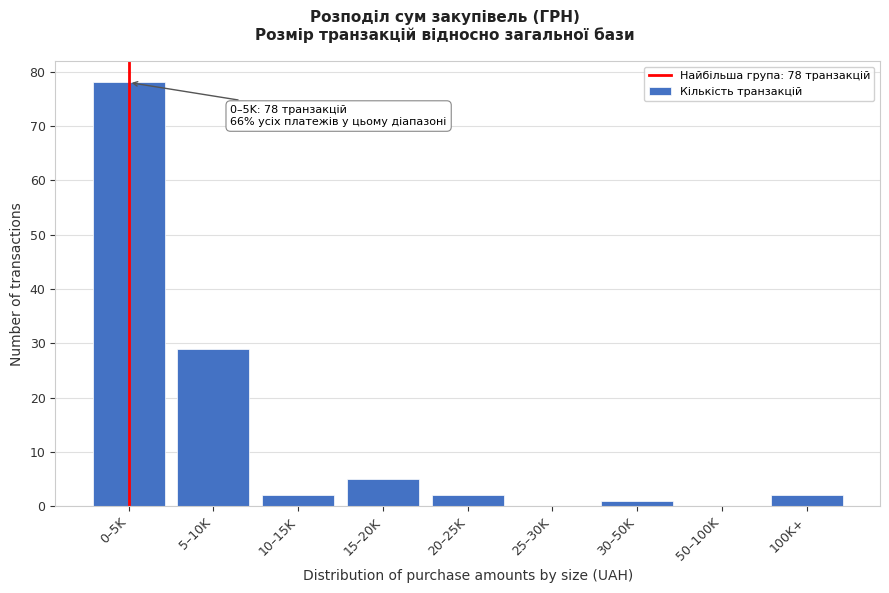

Reading left to right, extract all data points from this chart.

0–5K=78	5–10K=29	10–15K=2	15–20K=5	20–25K=2	25–30K=0	30–50K=1	50–100K=0	100K+=2